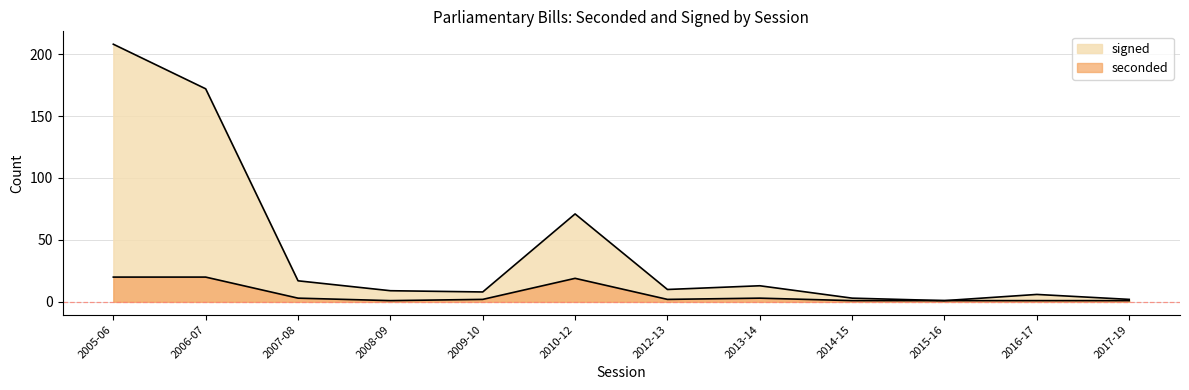

How many lines are shown in the chart?

2